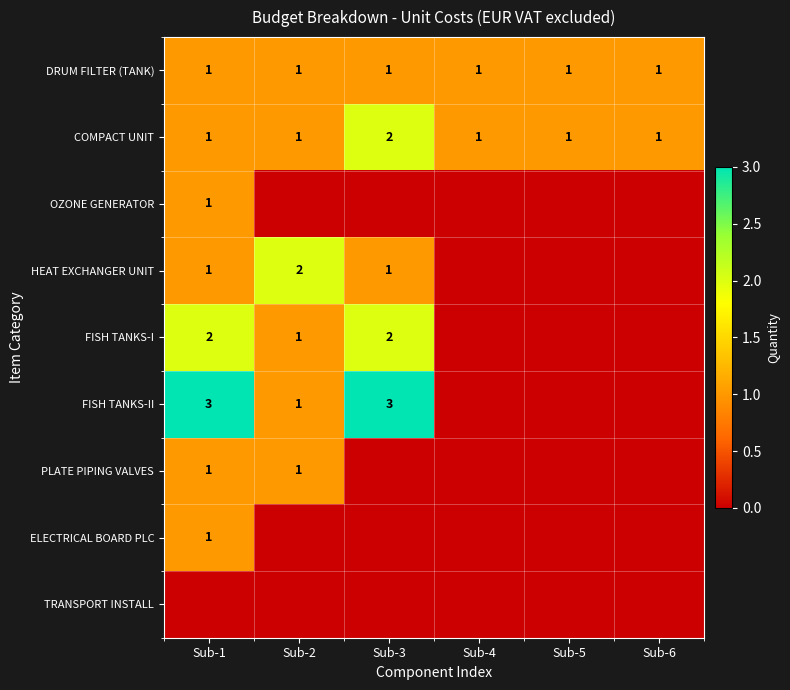

What is the sum of the HEAT EXCHANGER UNIT values at Sub-1 and Sub-2?

3